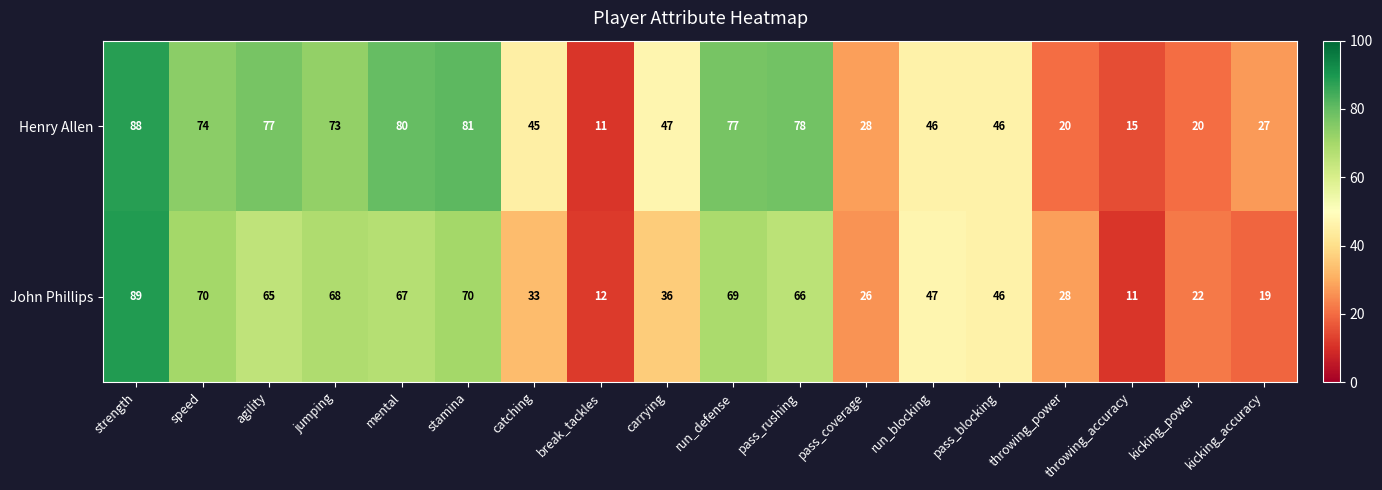

At how many categories does at least one series exceed 84?

1